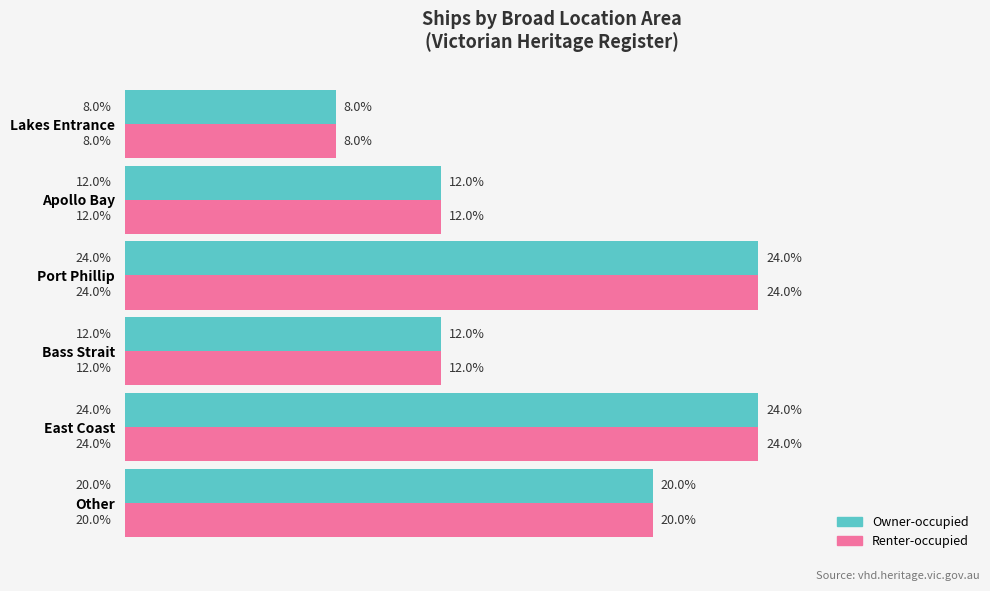

Is the value of Renter-occupied at Bass Strait greater than the value of Owner-occupied at Port Phillip?

No